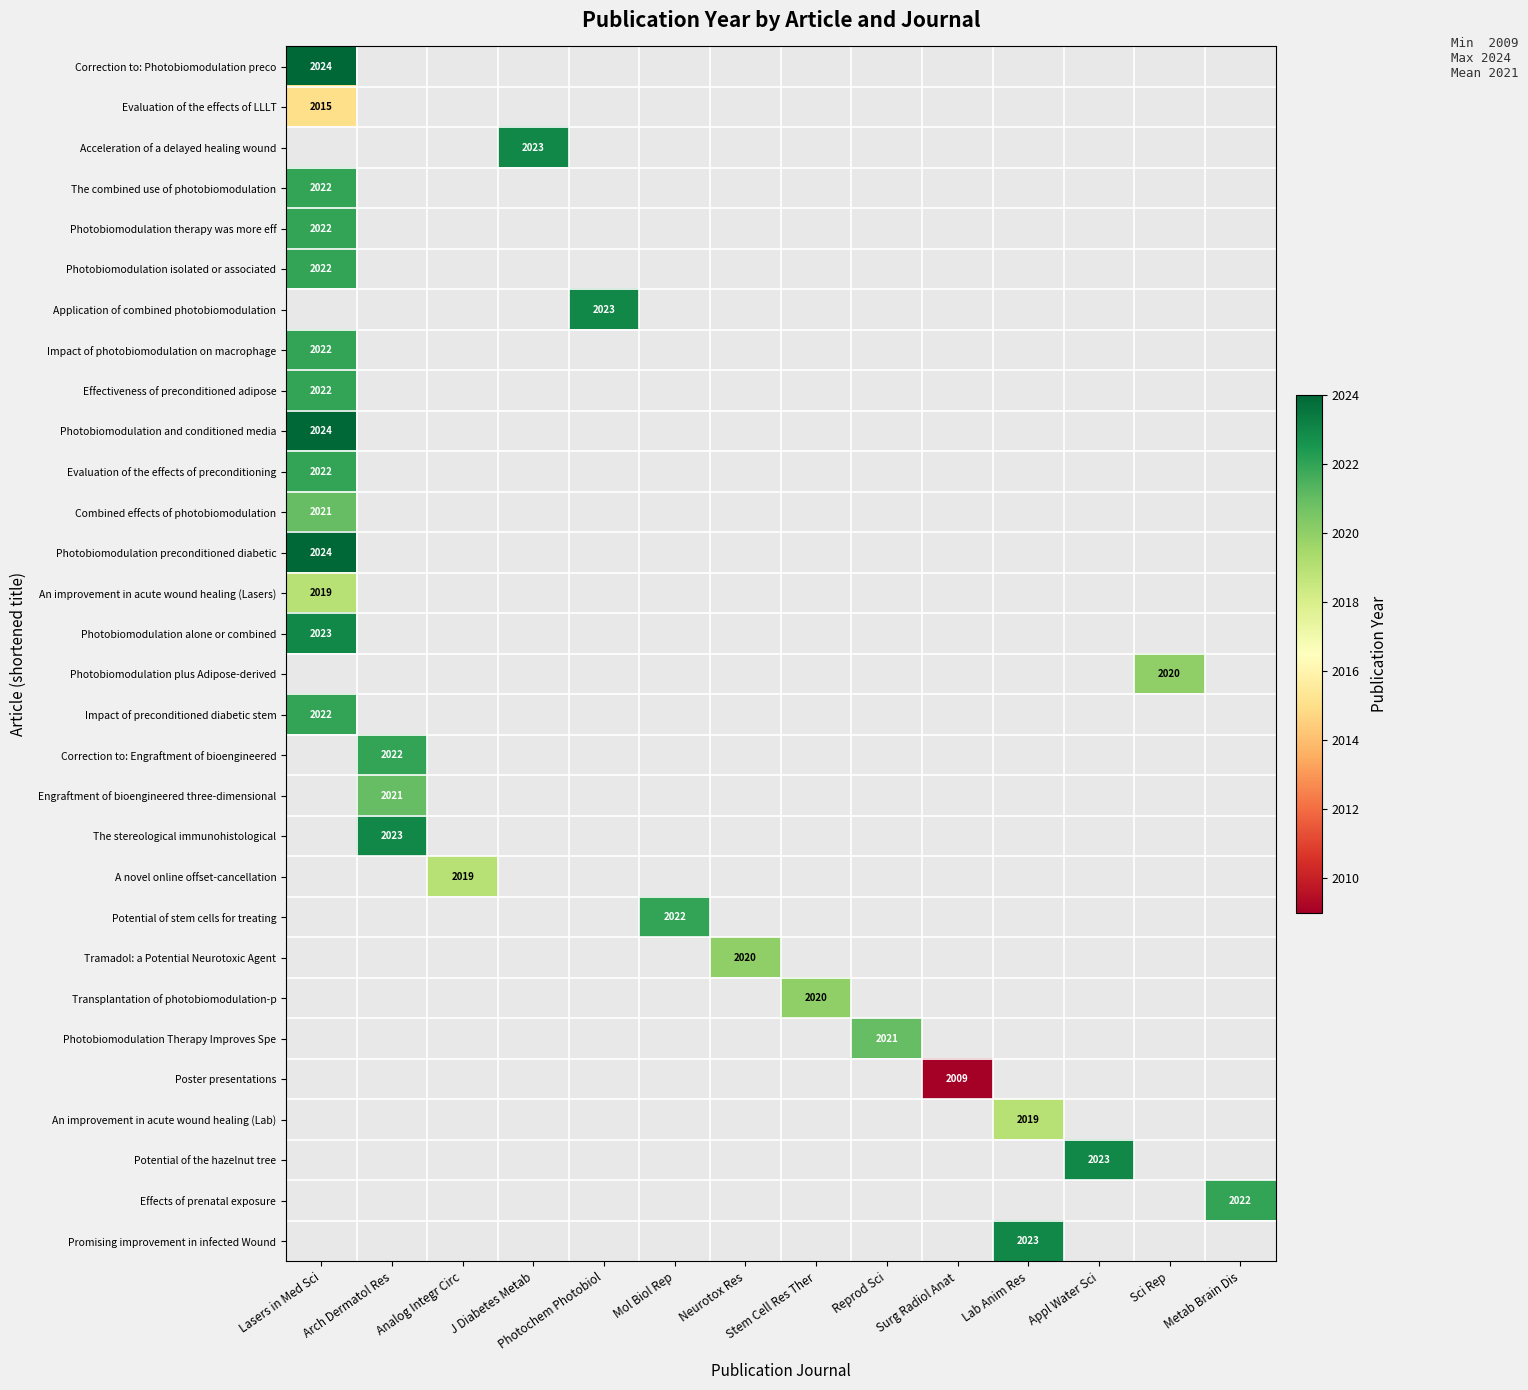

The Impact of preconditioned diabetic stem series shows 777 at Lasers in Med Sci. True or false?

False